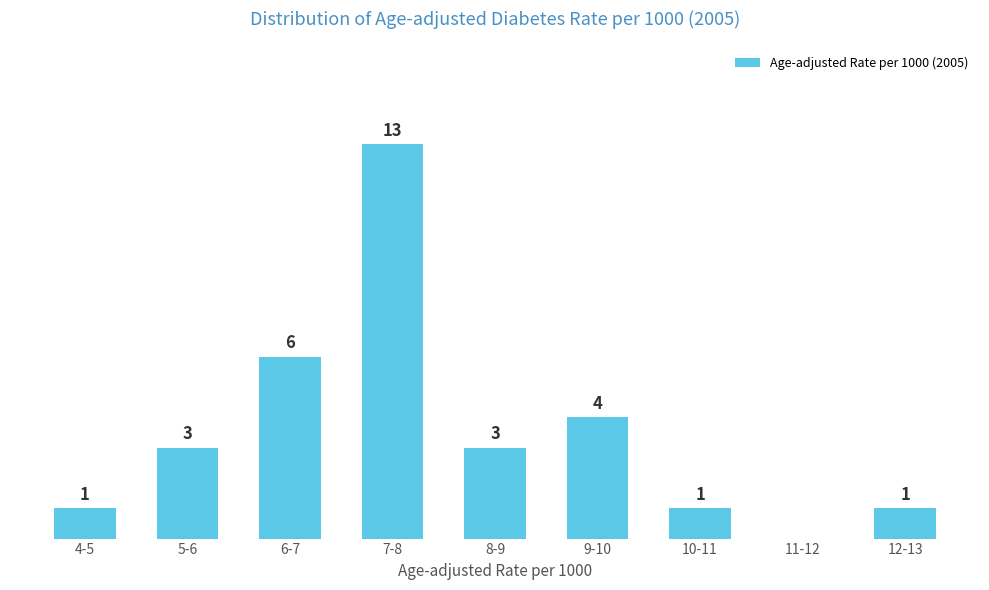

At which label is the value closest to 6?

6-7